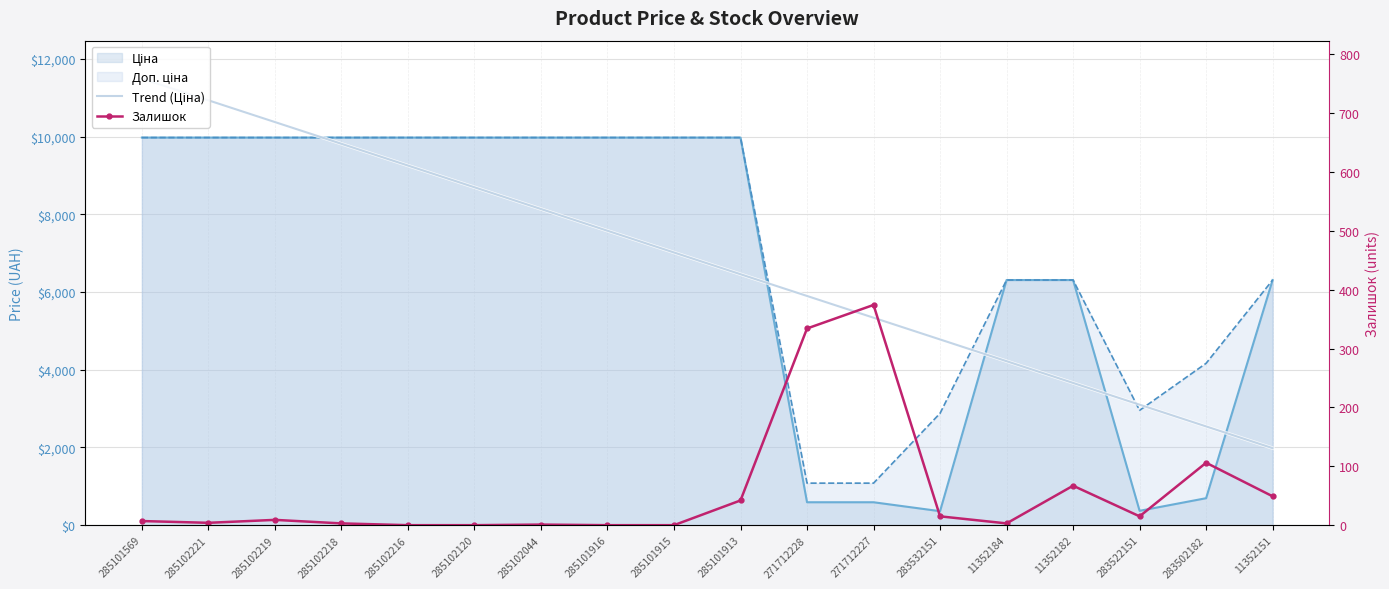

Is it true that Trend (Ціна) equals 10374.3 at 285102219?

True